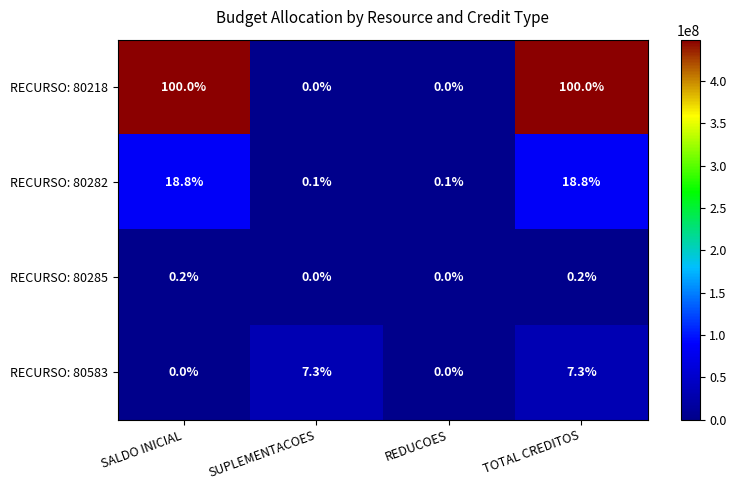

Which series has the largest total across all categories?

RECURSO: 80218